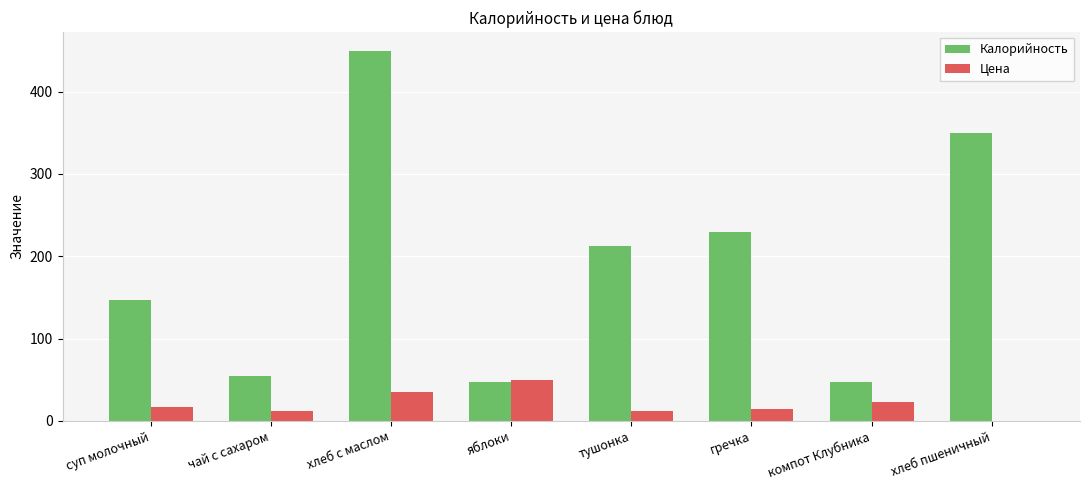

What is the sum of the Калорийность values at чай с сахаром and гречка?

283.9